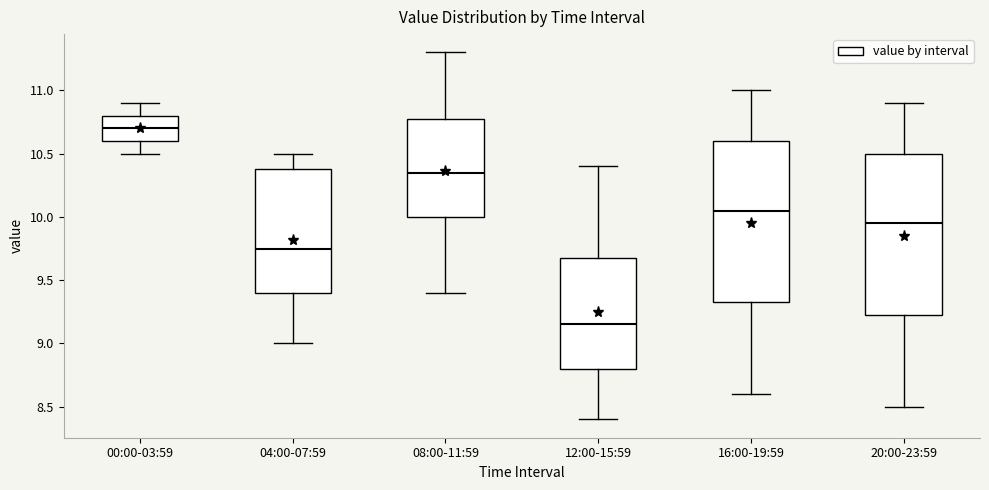

Reading left to right, transcribe this box plot: for each box, give where its median line is, the range the box spans, and where its two whiskers end, as read against the y-axis. The values are not printed on the chart, so give them approximately, as read against the axis.

00:00-03:59: median 10.70, box 10.60 to 10.80, whiskers 10.50 to 10.90
04:00-07:59: median 9.75, box 9.40 to 10.40, whiskers 9.00 to 10.50
08:00-11:59: median 10.35, box 10.00 to 10.80, whiskers 9.40 to 11.30
12:00-15:59: median 9.15, box 8.80 to 9.70, whiskers 8.40 to 10.40
16:00-19:59: median 10.05, box 9.35 to 10.60, whiskers 8.60 to 11.00
20:00-23:59: median 9.95, box 9.25 to 10.50, whiskers 8.50 to 10.90